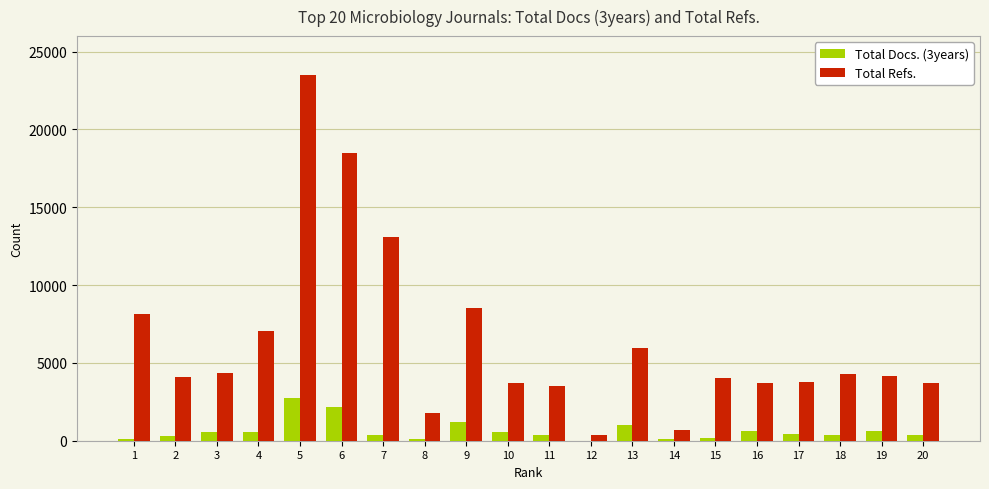

Where does the Total Docs. (3years) series first go above 410?

3